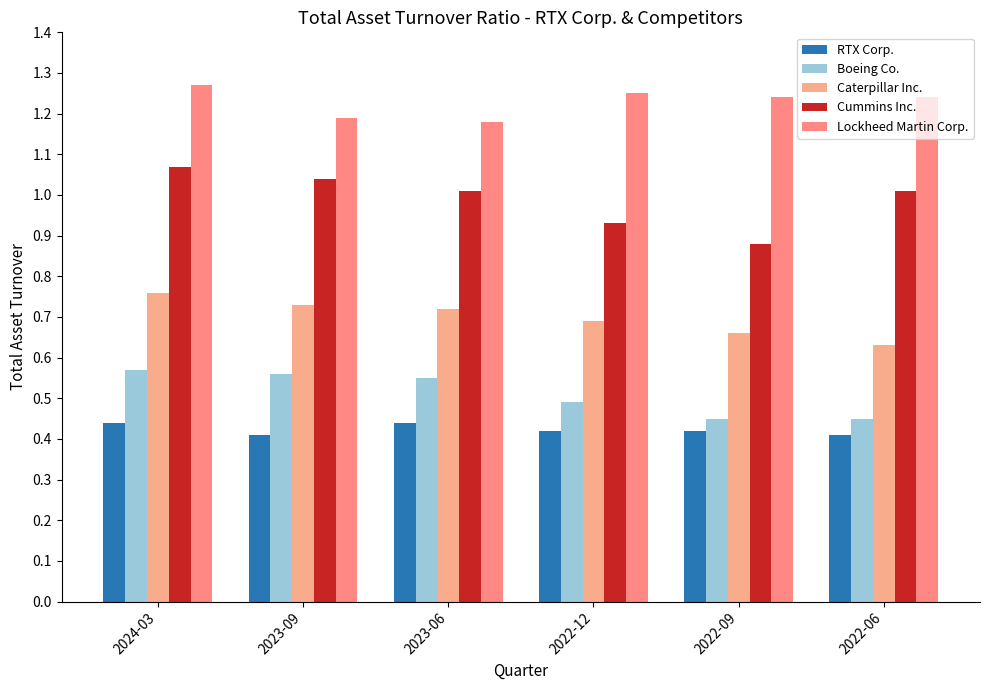

Is it true that Cummins Inc. equals 1.0 at 2023-09?

True